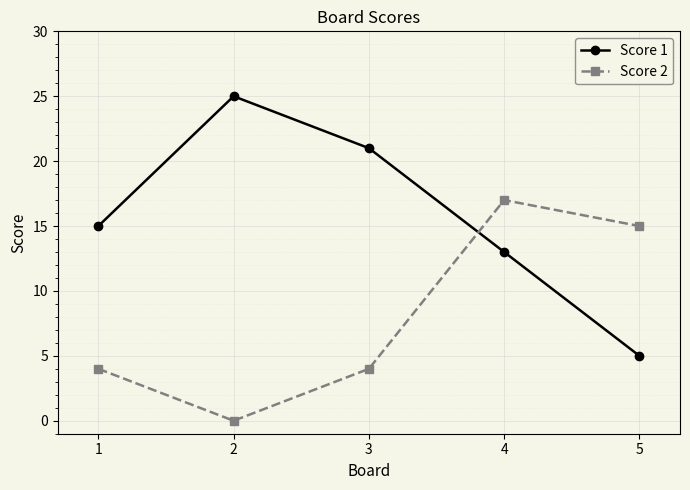

Rank the series by their maximum value, from lowest to highest.

Score 2, Score 1